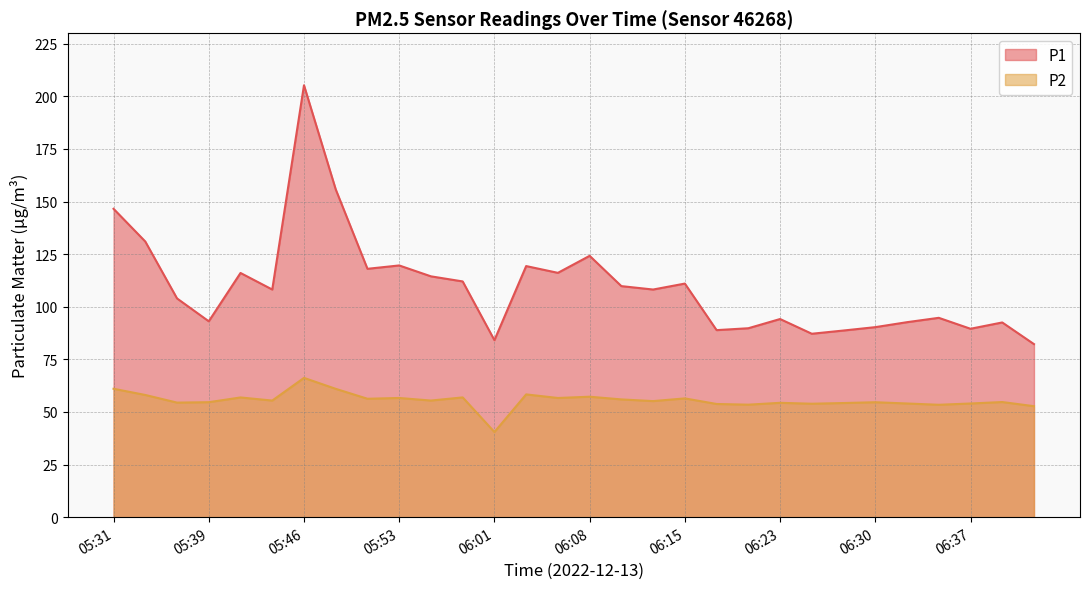

Where does the P1 series first go above 108?

05:31